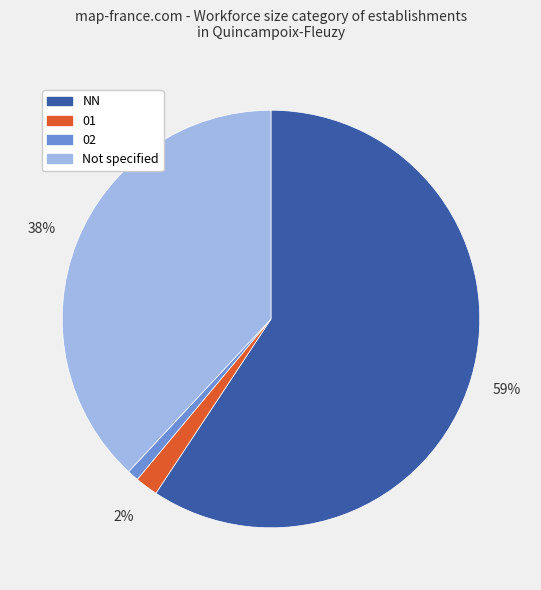

Is there a majority slice in this chart?

Yes